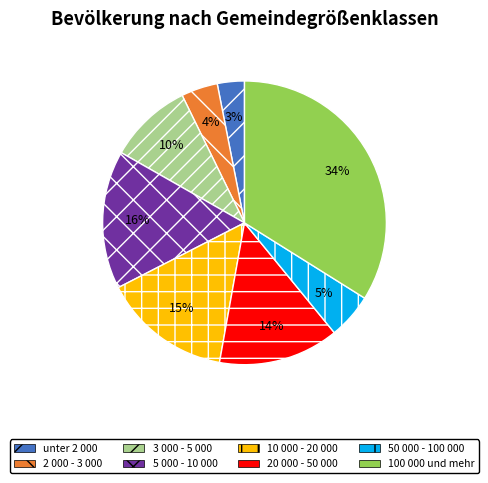

Which category has the biggest portion of the pie?

100 000 und mehr